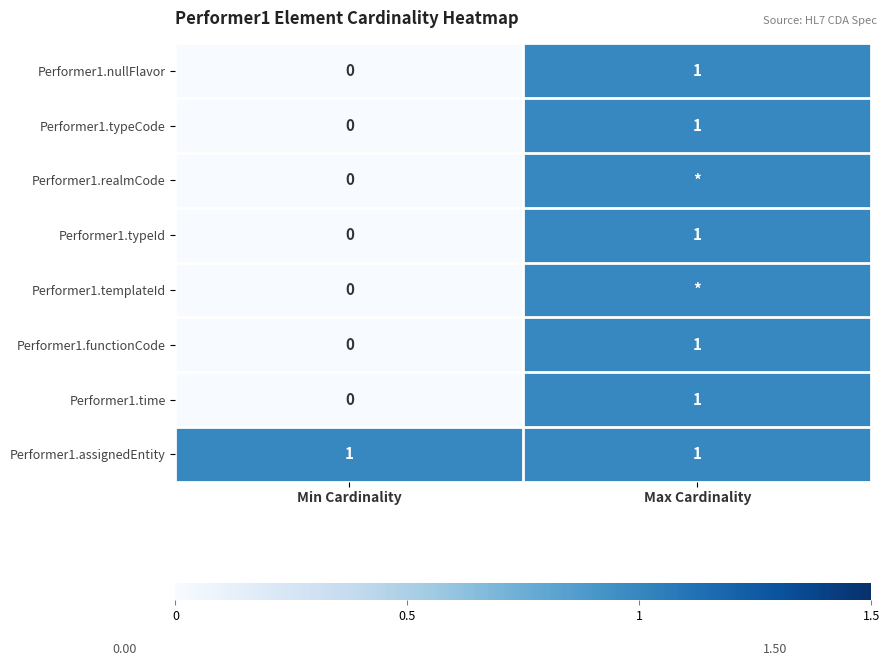

At how many categories does at least one series exceed 0?

2